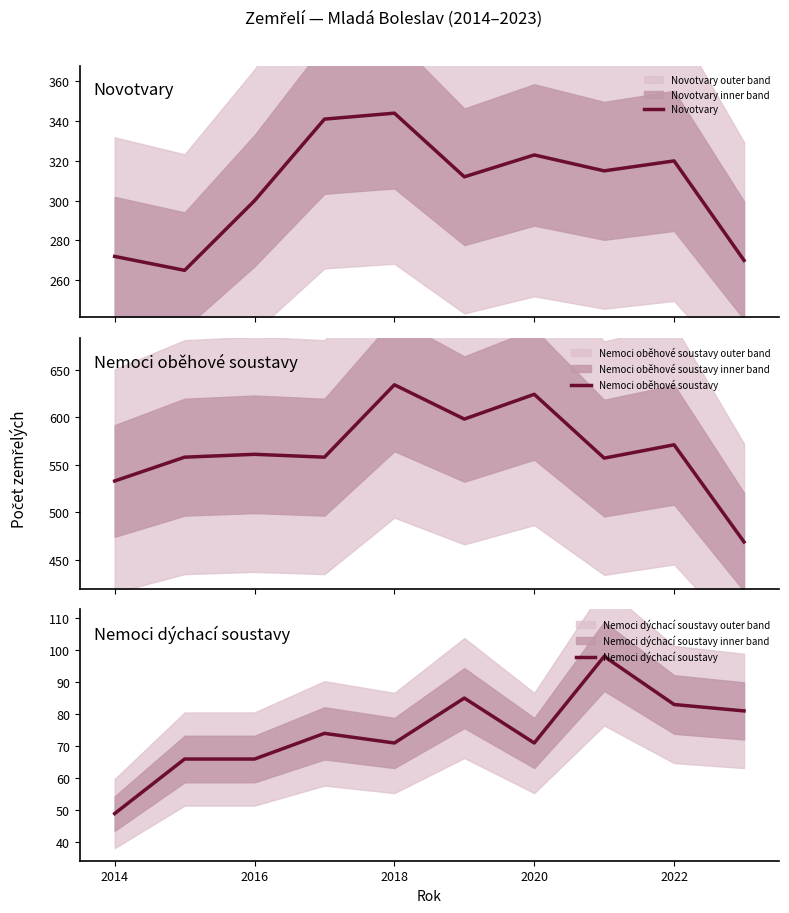

Which series has the largest total across all categories?

Nemoci oběhové soustavy